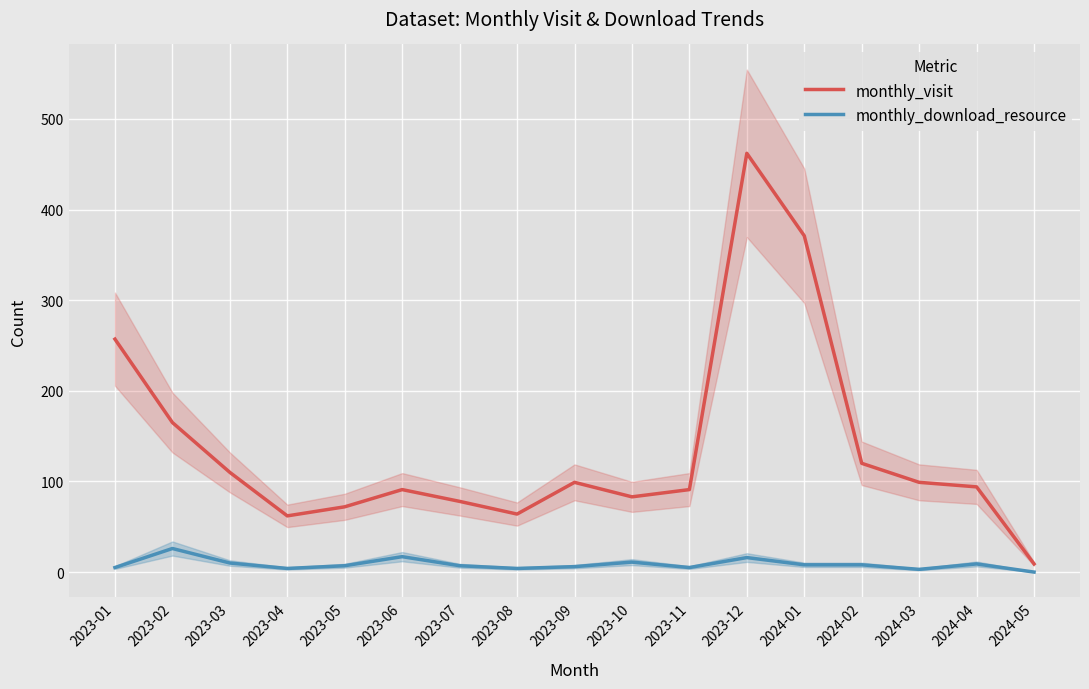

Reading left to right, what are all the values shown in this chart?

monthly_visit: 2023-01=257	2023-02=165	2023-03=110	2023-04=62	2023-05=72	2023-06=91	2023-07=78	2023-08=64	2023-09=99	2023-10=83	2023-11=91	2023-12=462	2024-01=371	2024-02=120	2024-03=99	2024-04=94	2024-05=9
monthly_download_resource: 2023-01=5	2023-02=26	2023-03=10	2023-04=4	2023-05=7	2023-06=17	2023-07=7	2023-08=4	2023-09=6	2023-10=11	2023-11=5	2023-12=16	2024-01=8	2024-02=8	2024-03=3	2024-04=9	2024-05=0